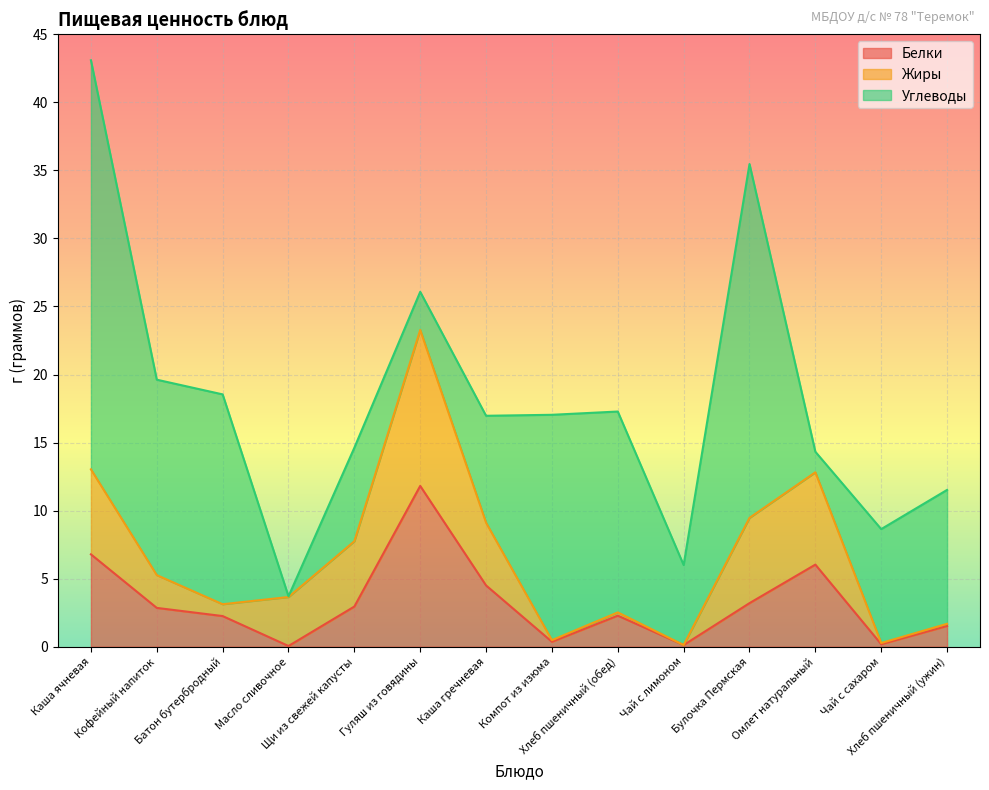

What are all the series names shown in the legend?

Белки, Жиры, Углеводы